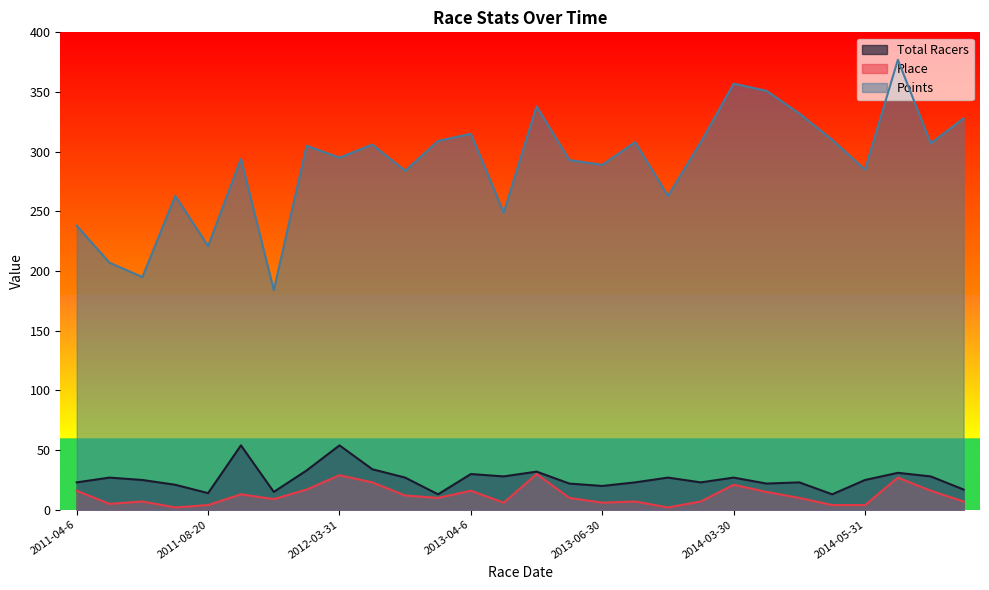

How many categories are shown in the chart?

28